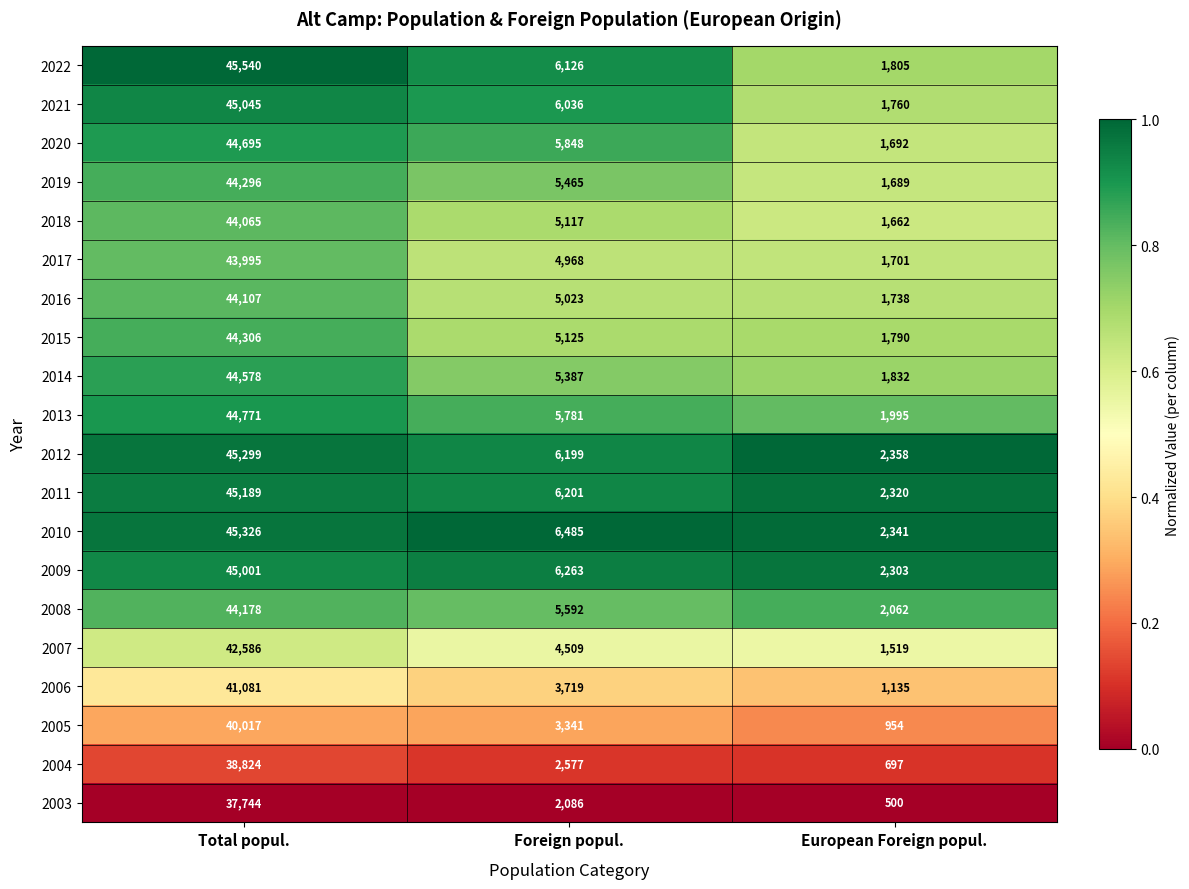

How many categories are shown in the chart?

3